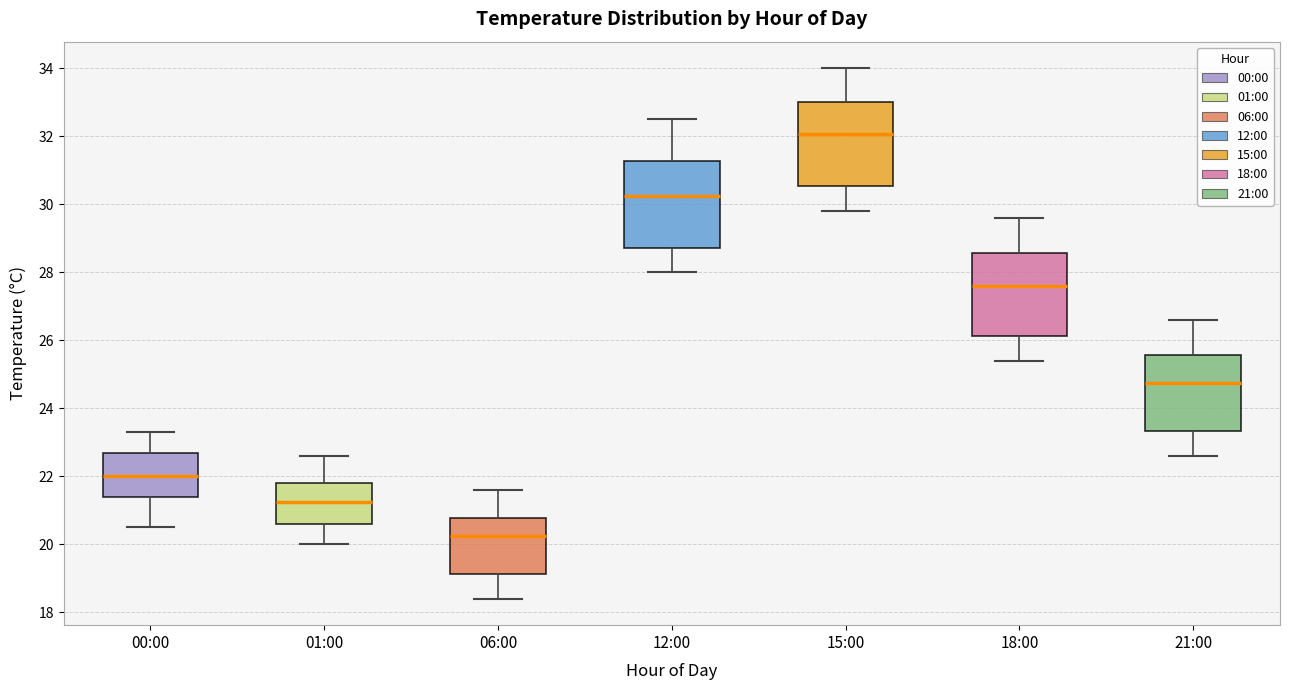

Which box has the lowest median line?

06:00